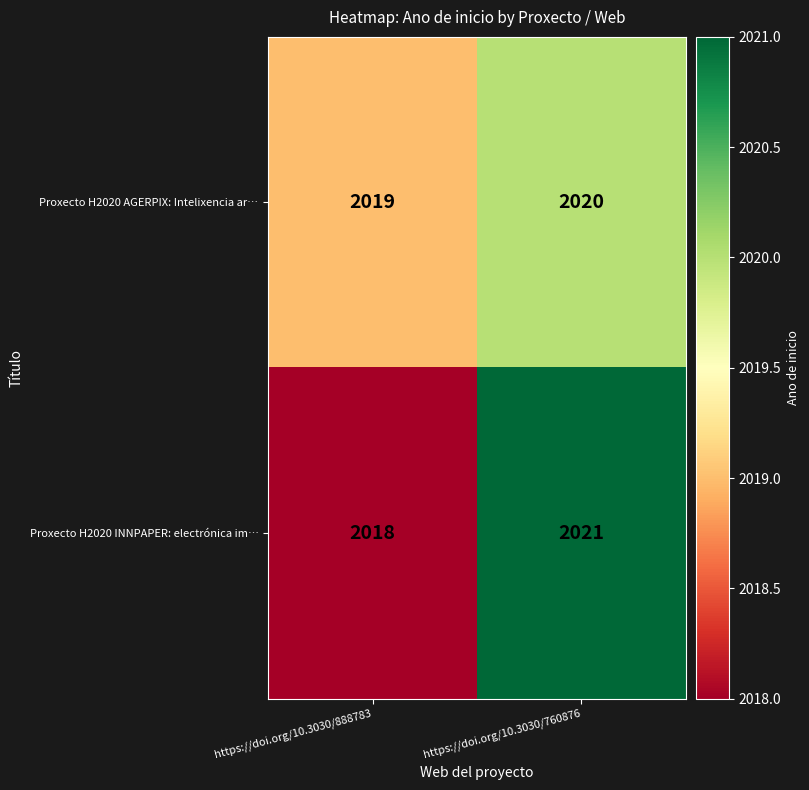

At how many categories does at least one series exceed 2020?

1